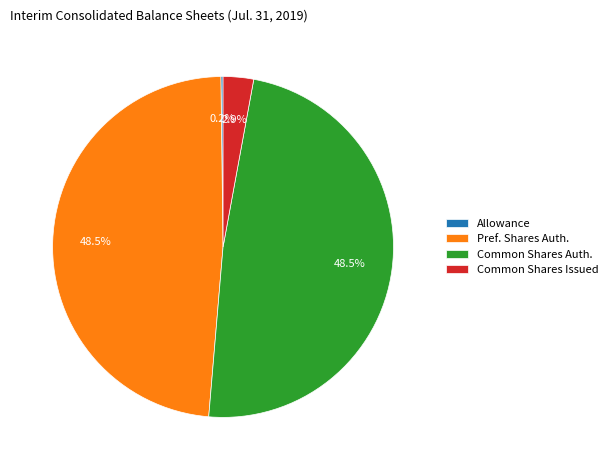

How much of the chart is everything except Common Shares Issued?

97.1%